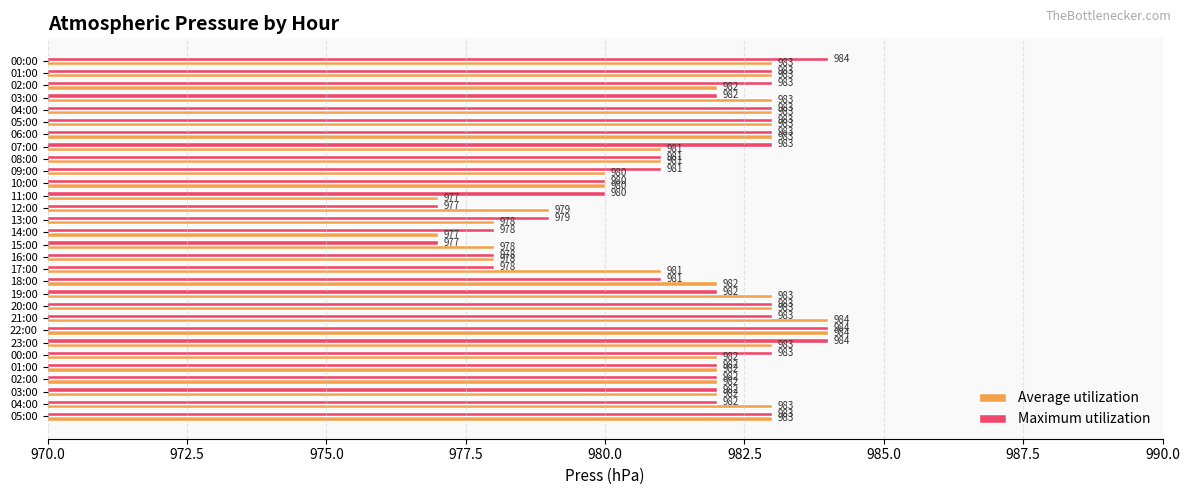

Count the number of data series in this chart.

2